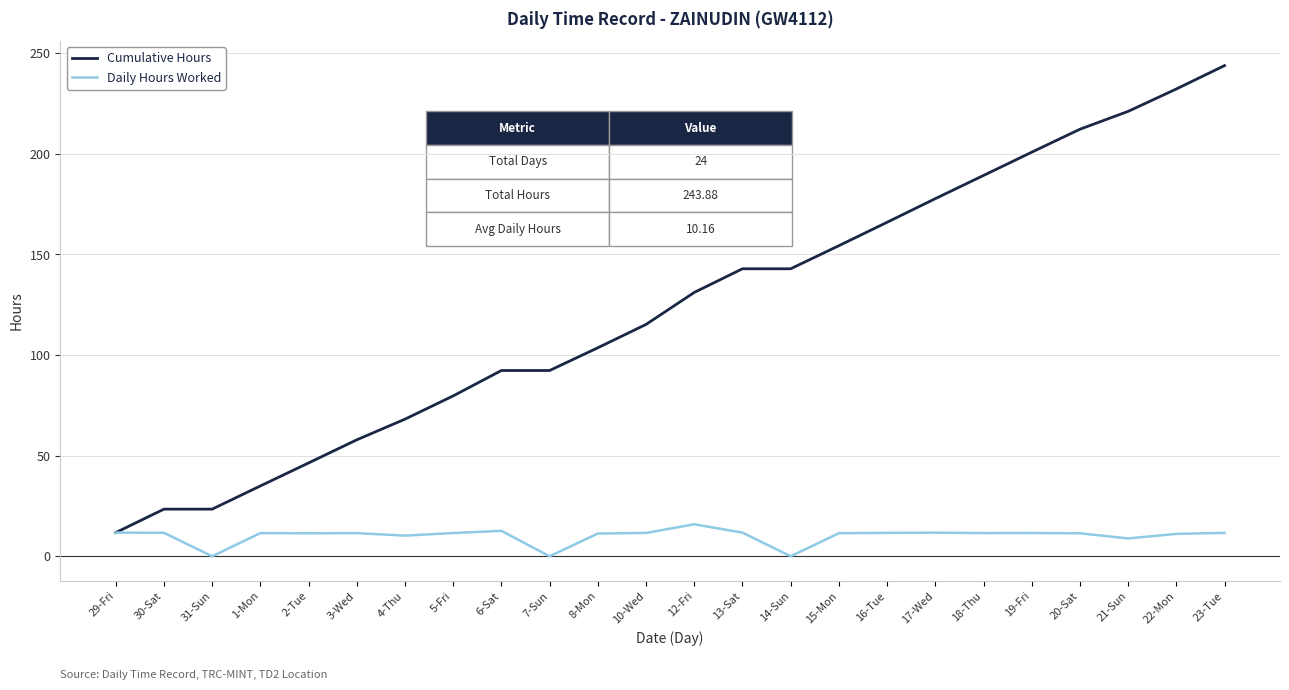

What position from the right is 5-Fri?

17